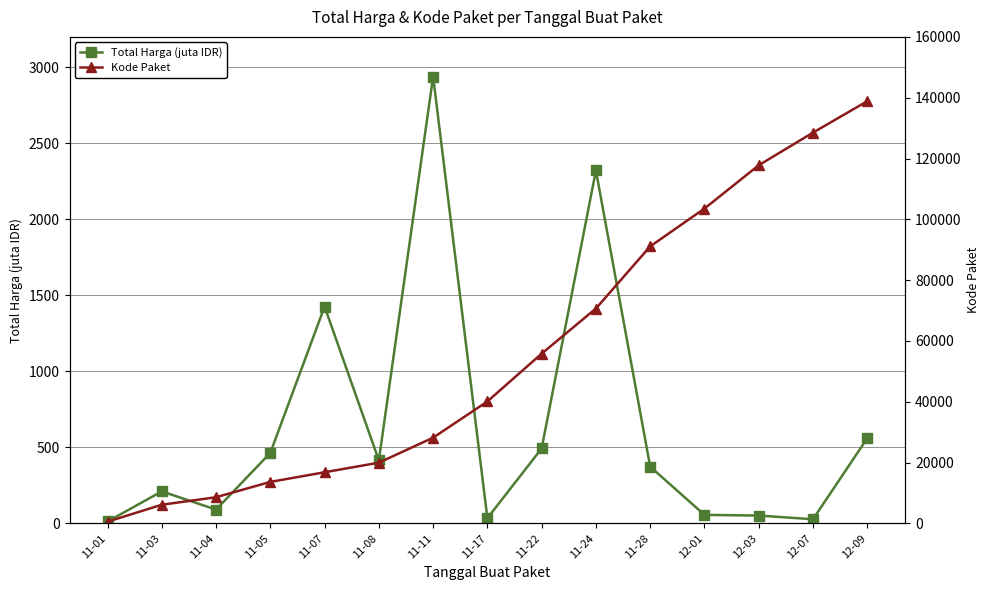

What is the difference between the Kode Paket values at 11-07 and 11-01?

16253.0